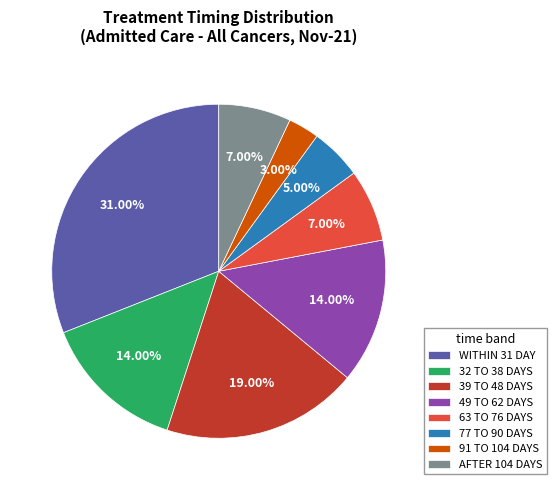

How many slices are in this pie chart?

8